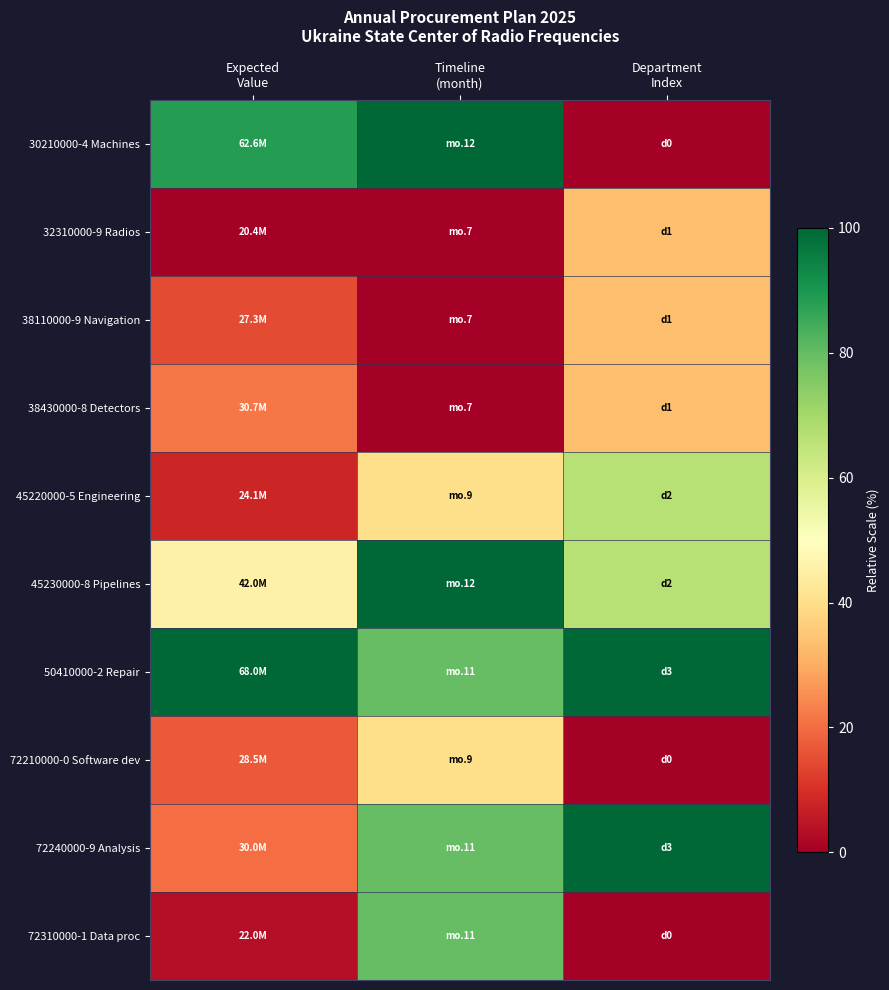

Rank the series at Timeline (month) from lowest to highest value.

32310000-9 Radios, 38110000-9 Navigation, 38430000-8 Detectors, 45220000-5 Engineering, 72210000-0 Software dev, 50410000-2 Repair, 72240000-9 Analysis, 72310000-1 Data proc, 30210000-4 Machines, 45230000-8 Pipelines